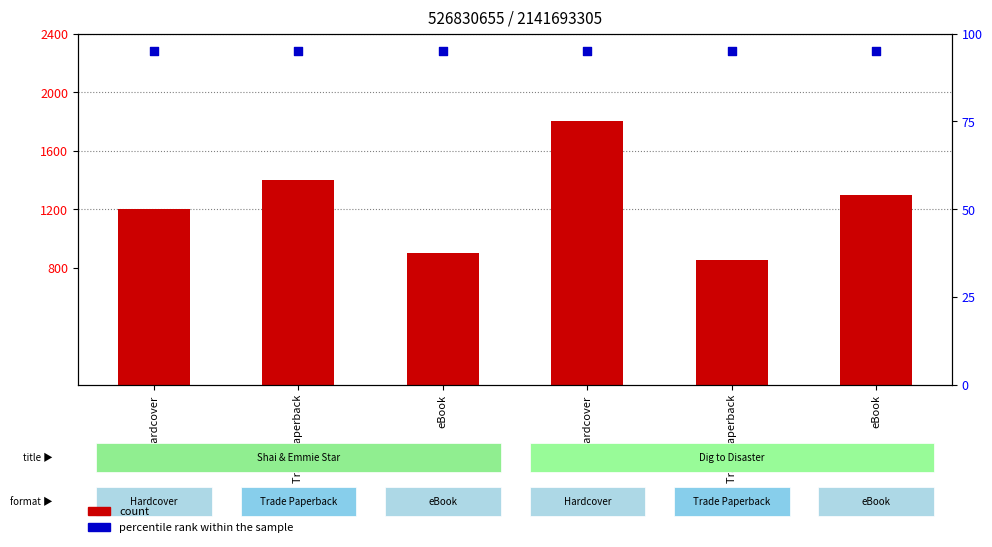

At how many categories does at least one series exceed 989?

4